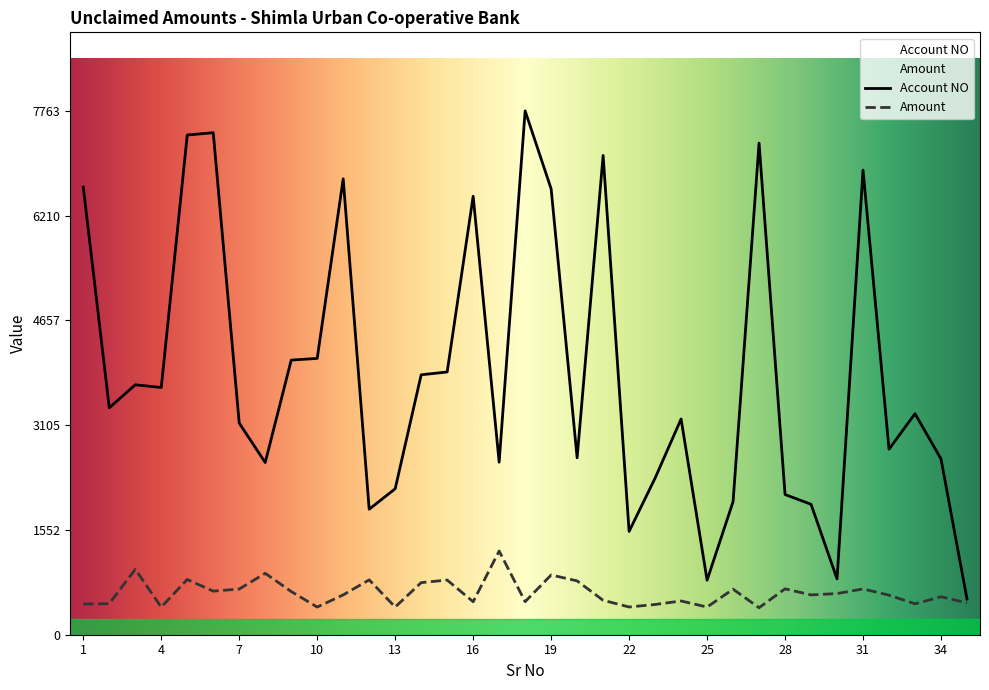

What is the value of the Amount point at the 11th from the left?

590.0